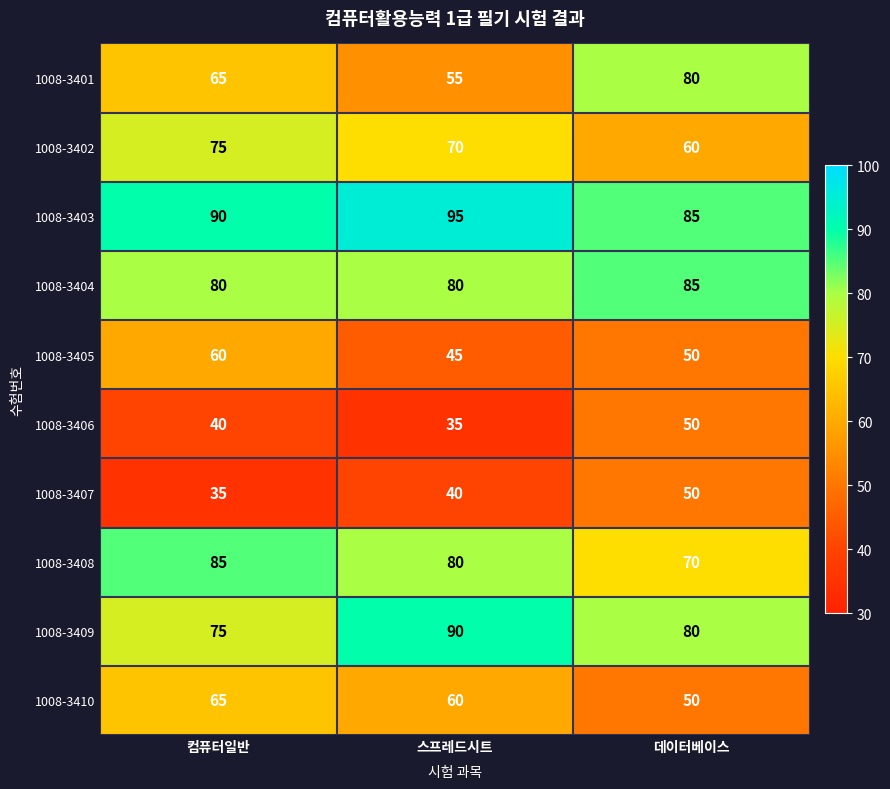

Reading left to right, list all the values displayed in this chart.

1008-3401: 컴퓨터일반=65	스프레드시트=55	데이터베이스=80
1008-3402: 컴퓨터일반=75	스프레드시트=70	데이터베이스=60
1008-3403: 컴퓨터일반=90	스프레드시트=95	데이터베이스=85
1008-3404: 컴퓨터일반=80	스프레드시트=80	데이터베이스=85
1008-3405: 컴퓨터일반=60	스프레드시트=45	데이터베이스=50
1008-3406: 컴퓨터일반=40	스프레드시트=35	데이터베이스=50
1008-3407: 컴퓨터일반=35	스프레드시트=40	데이터베이스=50
1008-3408: 컴퓨터일반=85	스프레드시트=80	데이터베이스=70
1008-3409: 컴퓨터일반=75	스프레드시트=90	데이터베이스=80
1008-3410: 컴퓨터일반=65	스프레드시트=60	데이터베이스=50